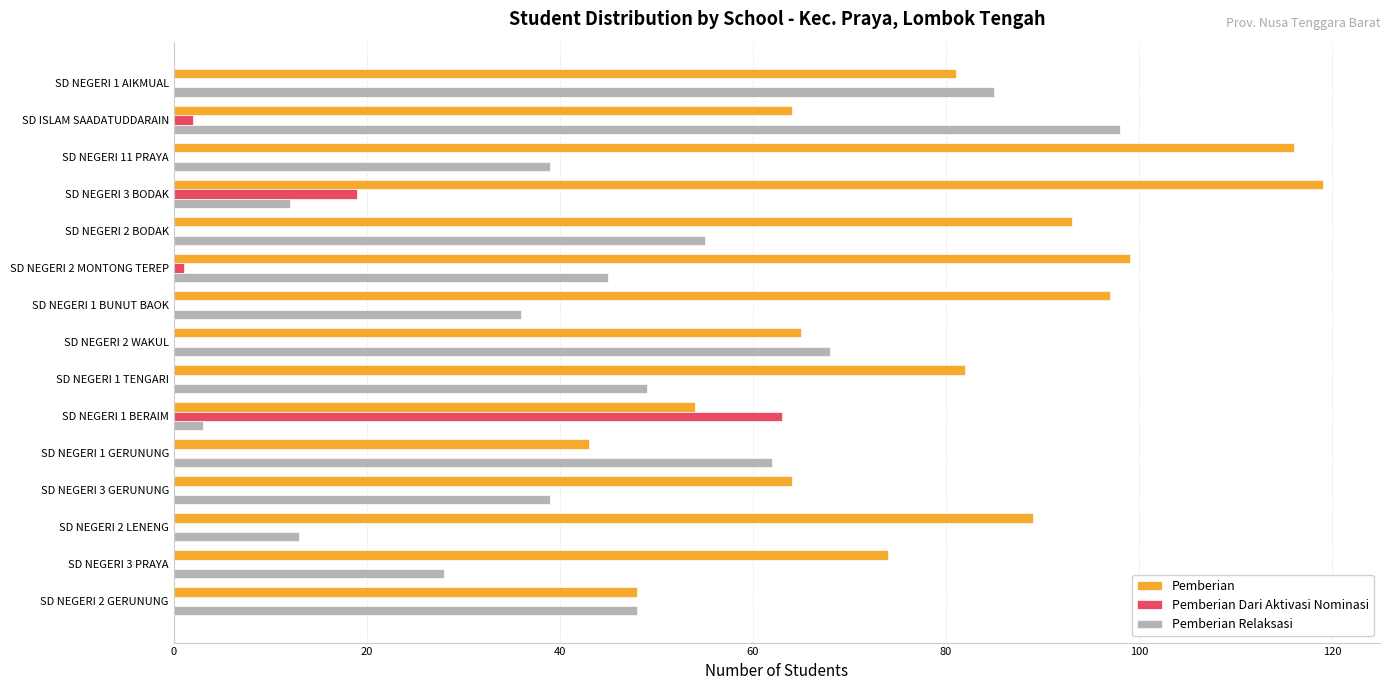

At which label does Pemberian Dari Aktivasi Nominasi reach its peak?

SD NEGERI 1 BERAIM